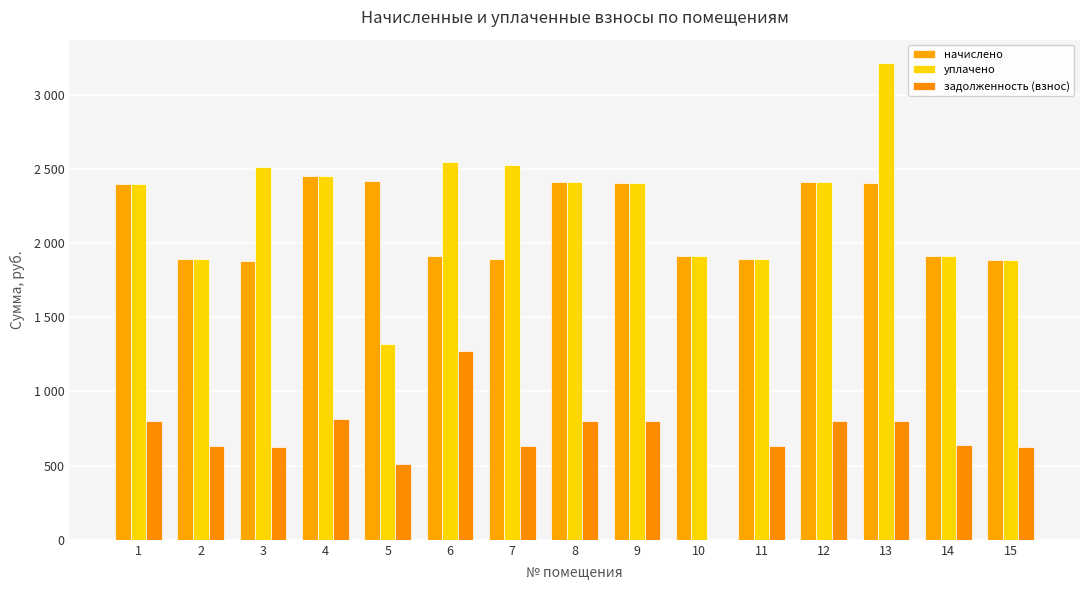

At which label does начислено reach its peak?

4